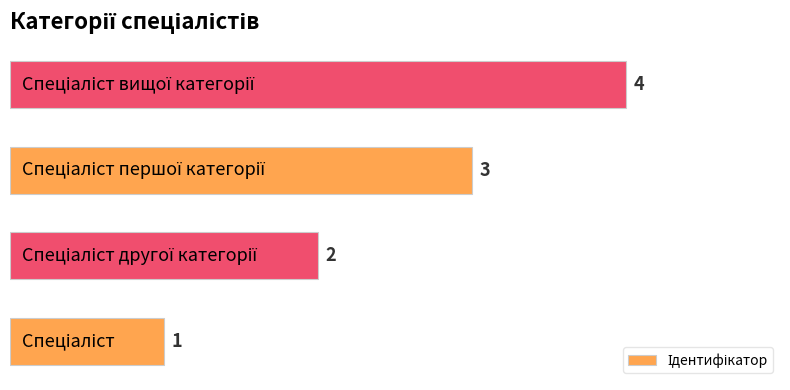

How many data points are less than 3?

2